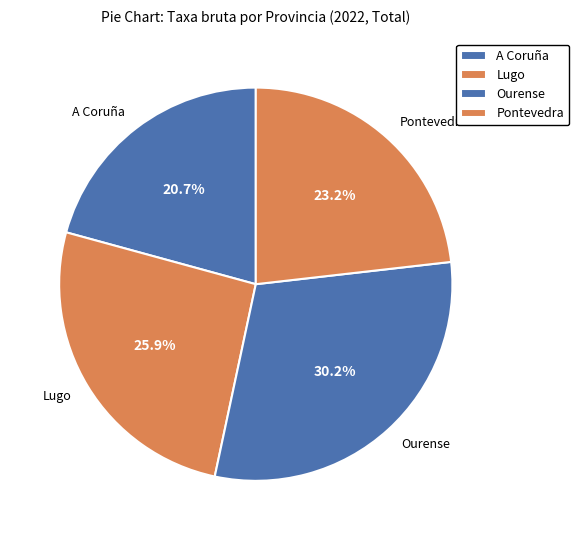

Does Pontevedra represent more than half of the total?

No